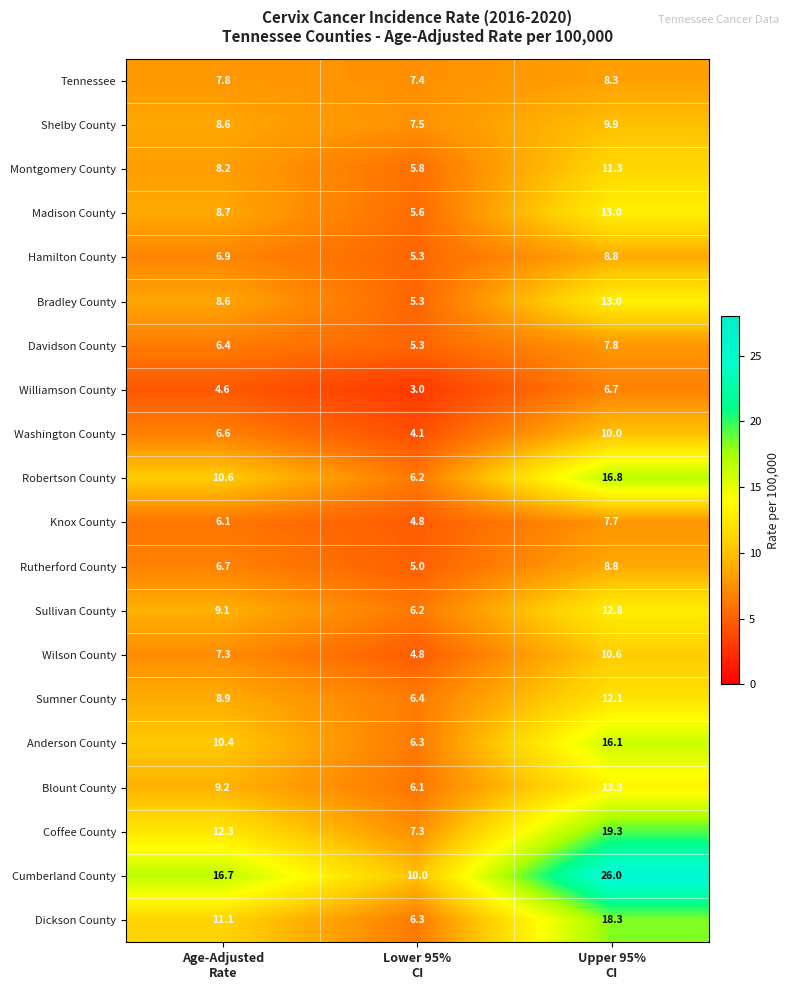

What is the minimum value for Sullivan County?

6.2